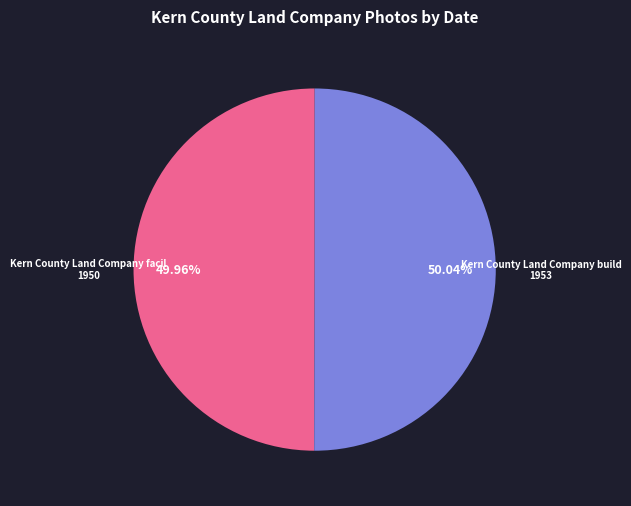

Is there any slice that represents more than half of the pie?

Yes